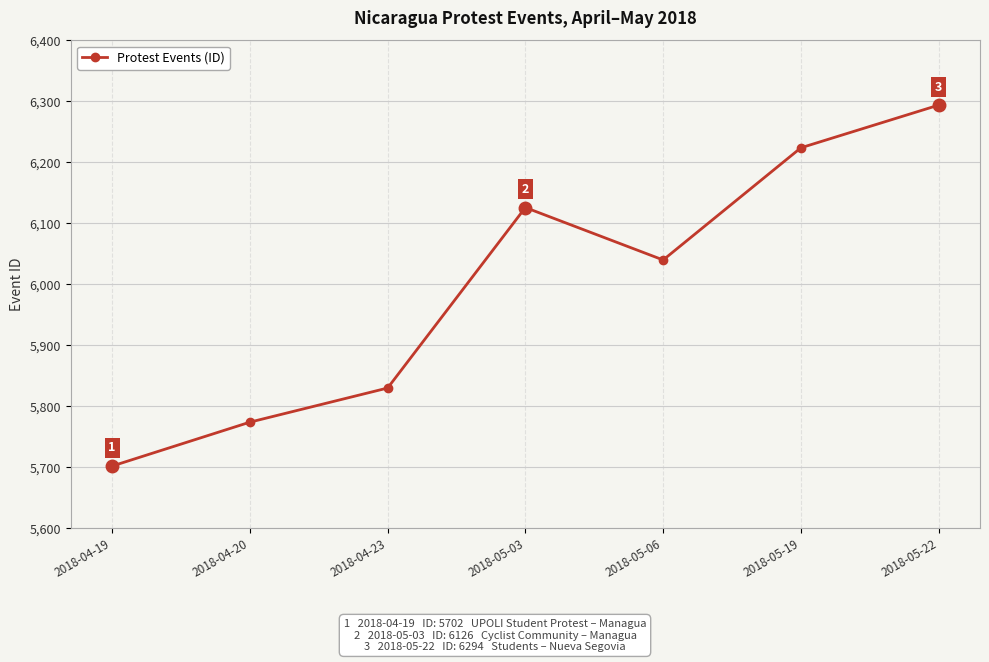

What is the value of the 1st point from the left?

5702